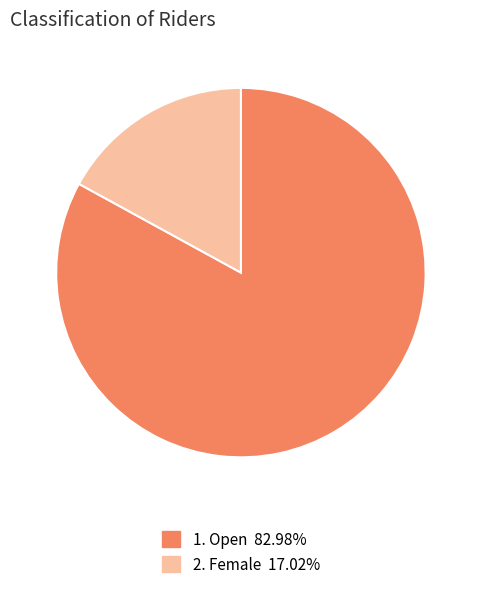

Rank the categories by value from highest to lowest.

Open, Female